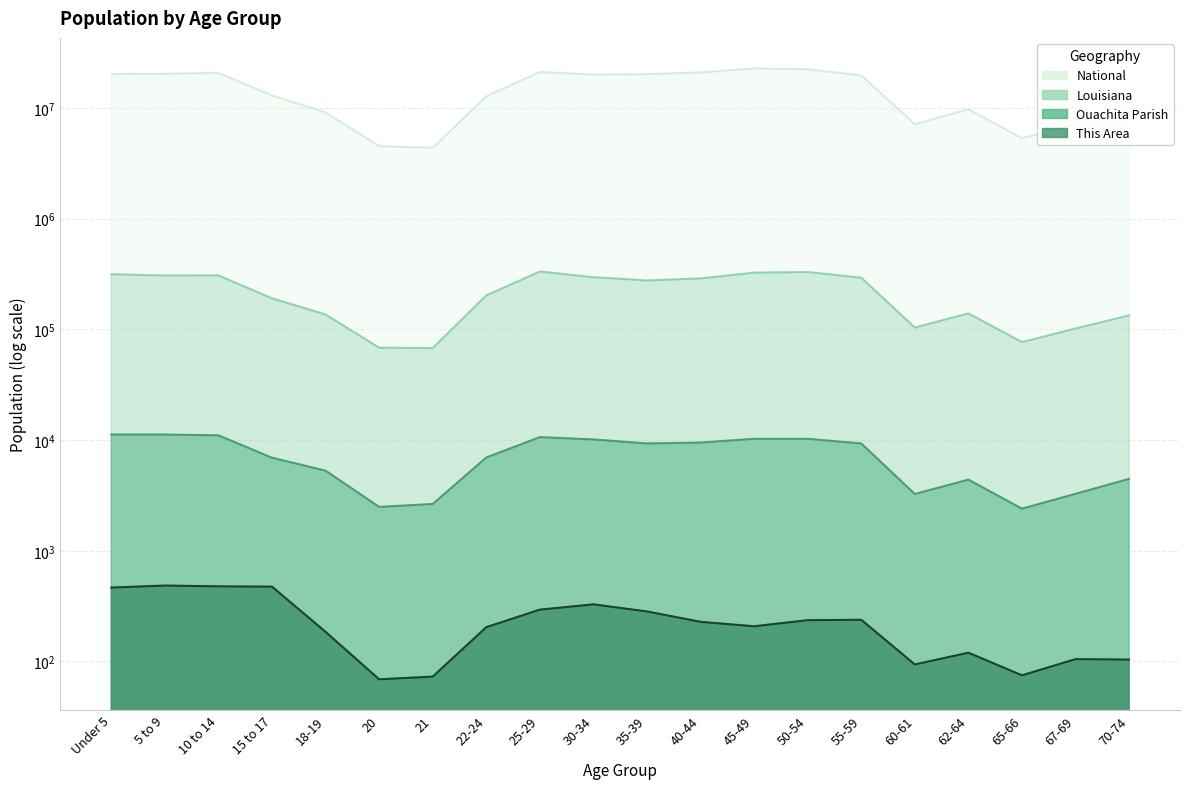

What is the label of the 8th point from the right?

45-49